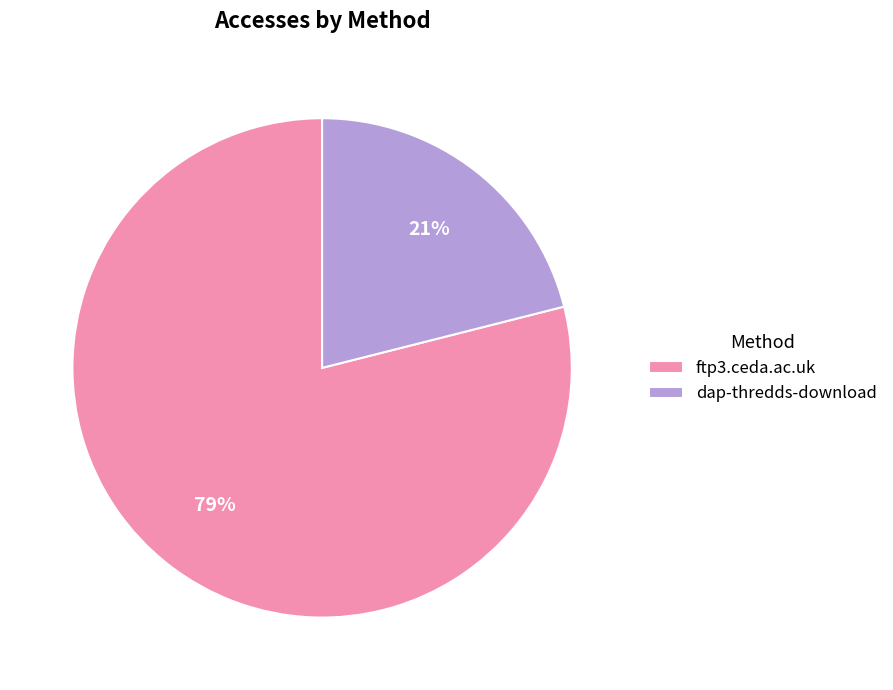

How many slices are in this pie chart?

2